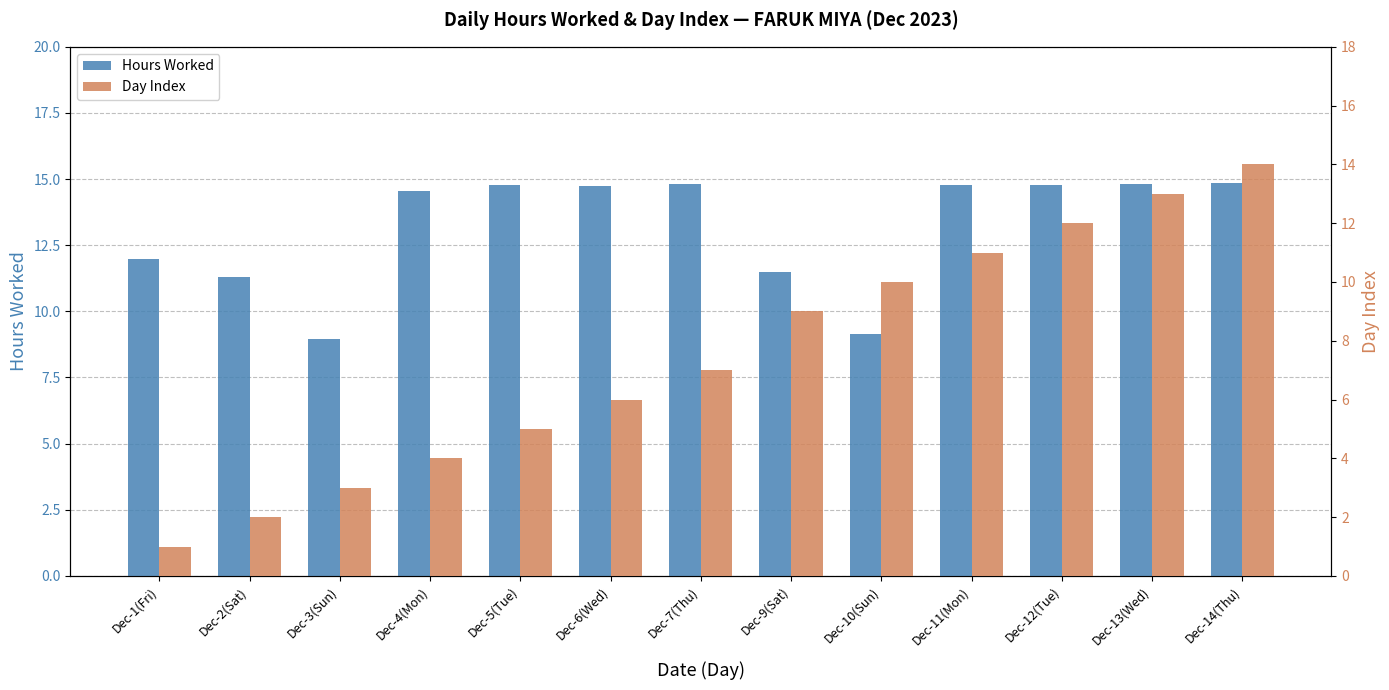

At which category is the sum across all series the highest?

Dec-14(Thu)